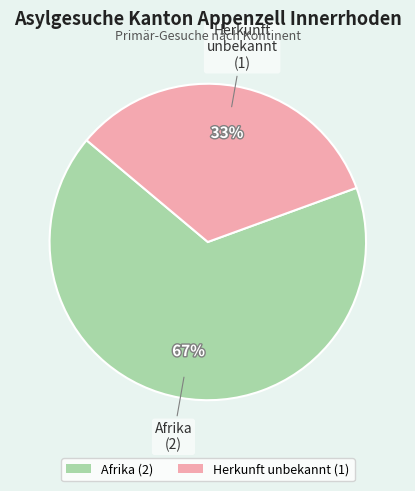

Rank the categories by value from highest to lowest.

Afrika, Herkunft unbekannt